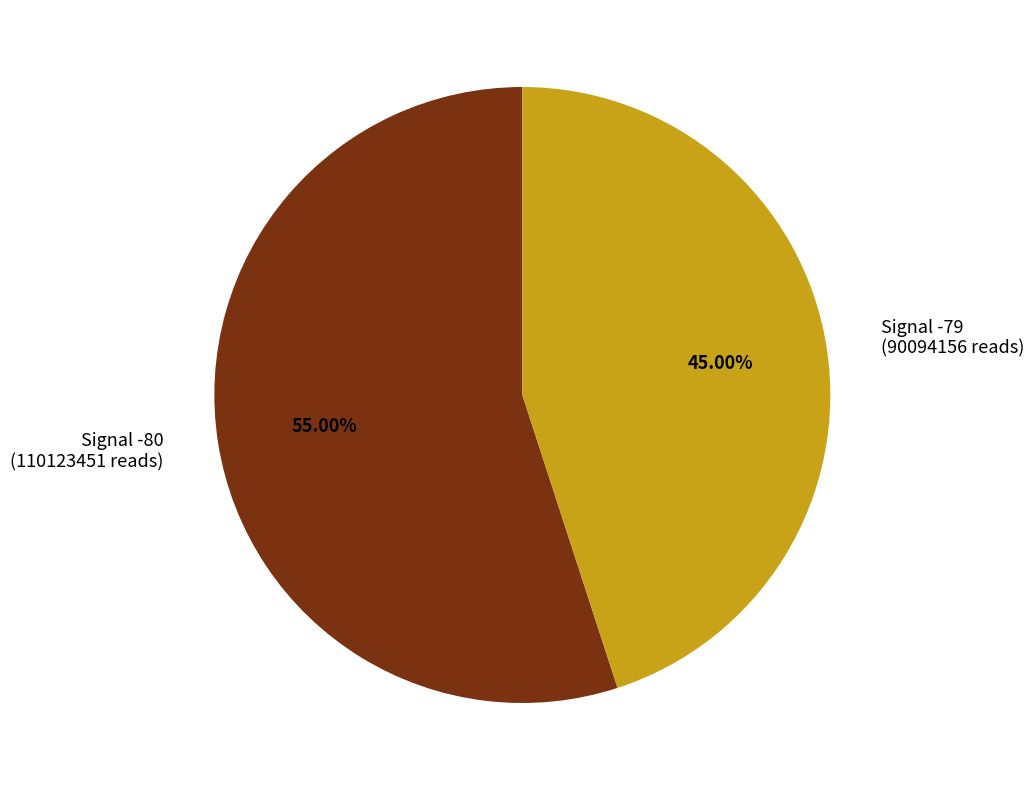

Which category has the smallest portion of the pie?

Signal -79 (90094156 reads)